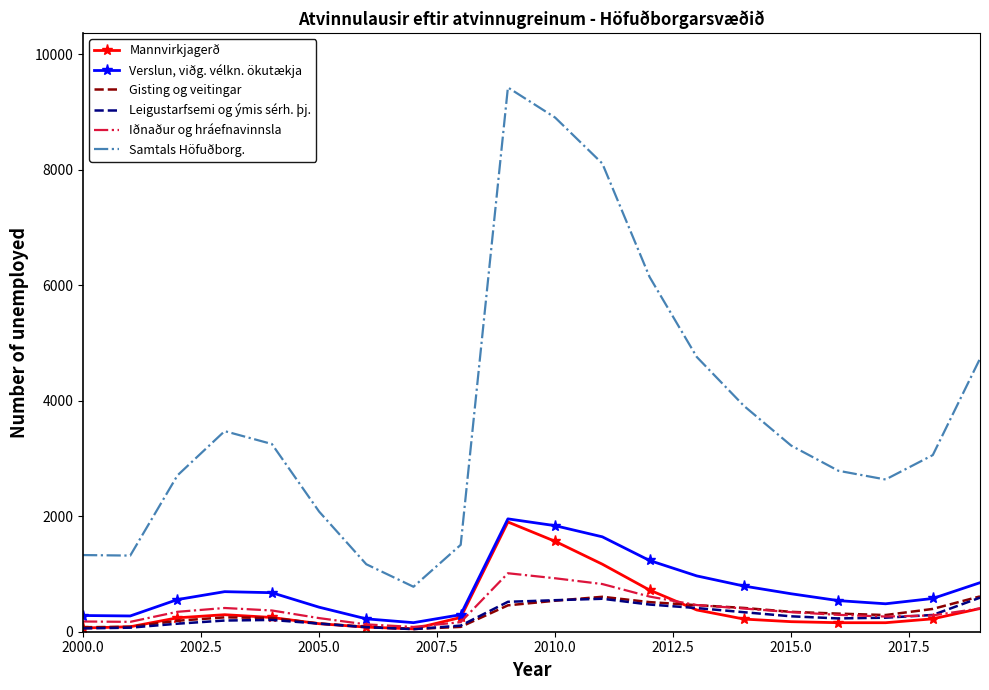

True or false: Leigustarfsemi og ýmis sérh. þj. and Samtals Höfuðborg. intersect in this chart.

False